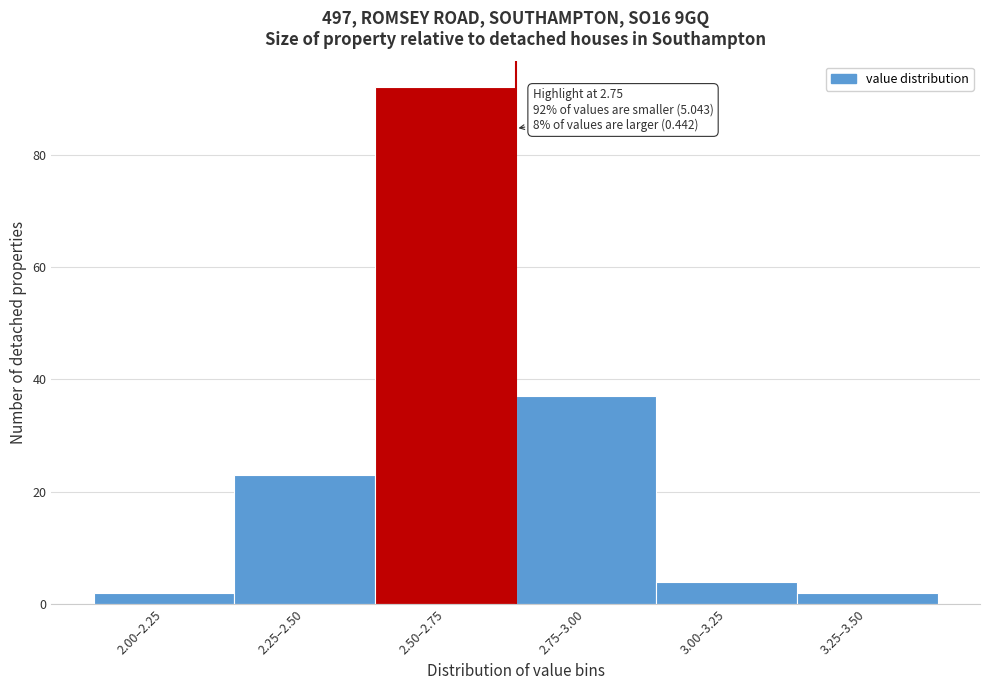

Reading left to right, list all the values displayed in this chart.

2	23	92	37	4	2